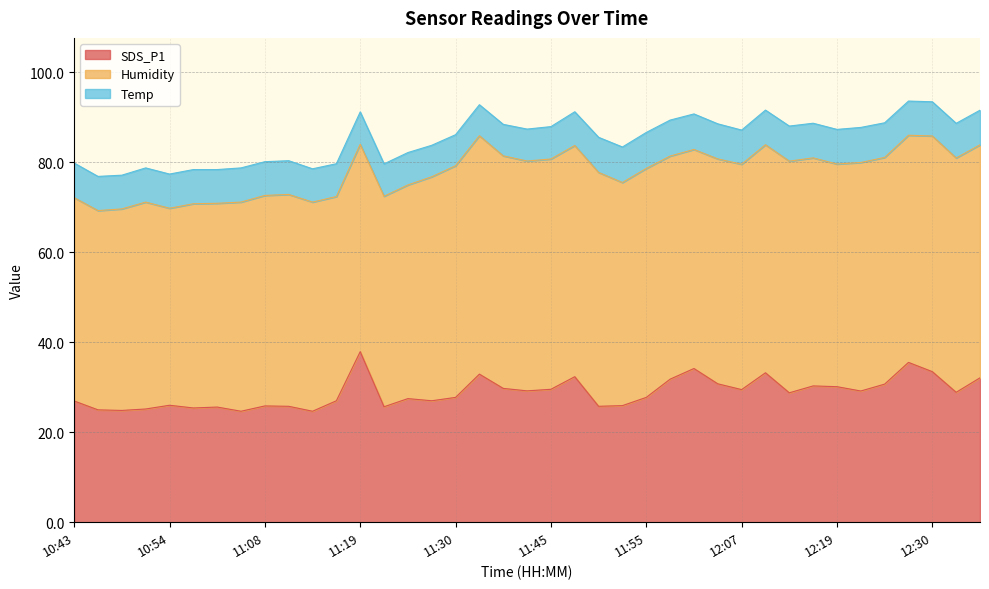

The value of SDS_P1 at 11:52 is 25.9. True or false?

True